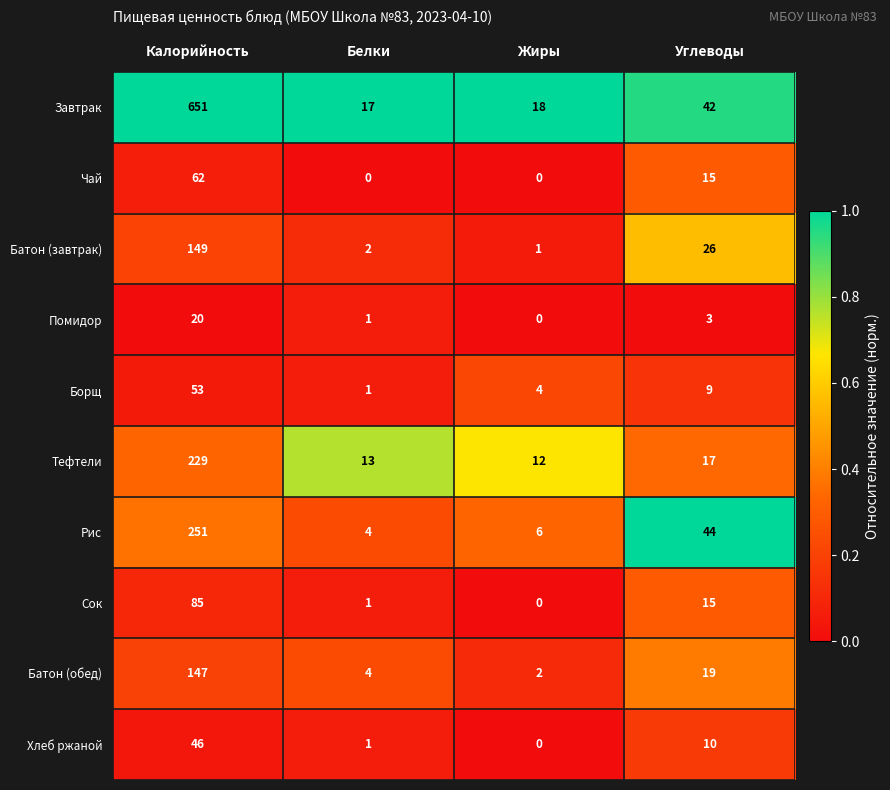

True or false: Помидор has a value of -12 at Жиры.

False